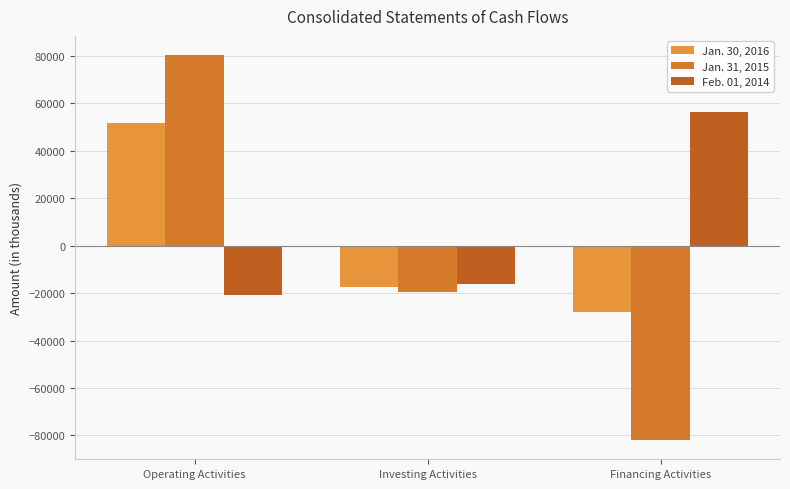

Where does the Jan. 31, 2015 series first go above -19699?

Operating Activities